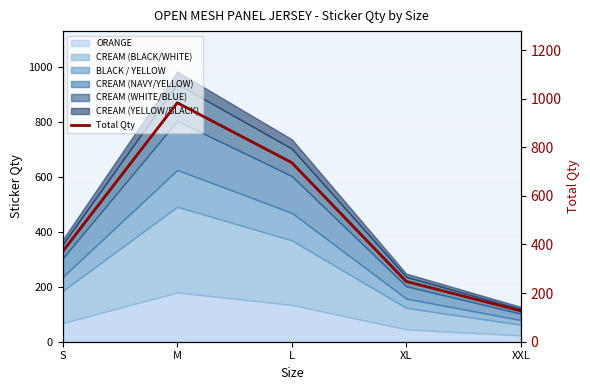

What is the change in value from S to XL?

-124